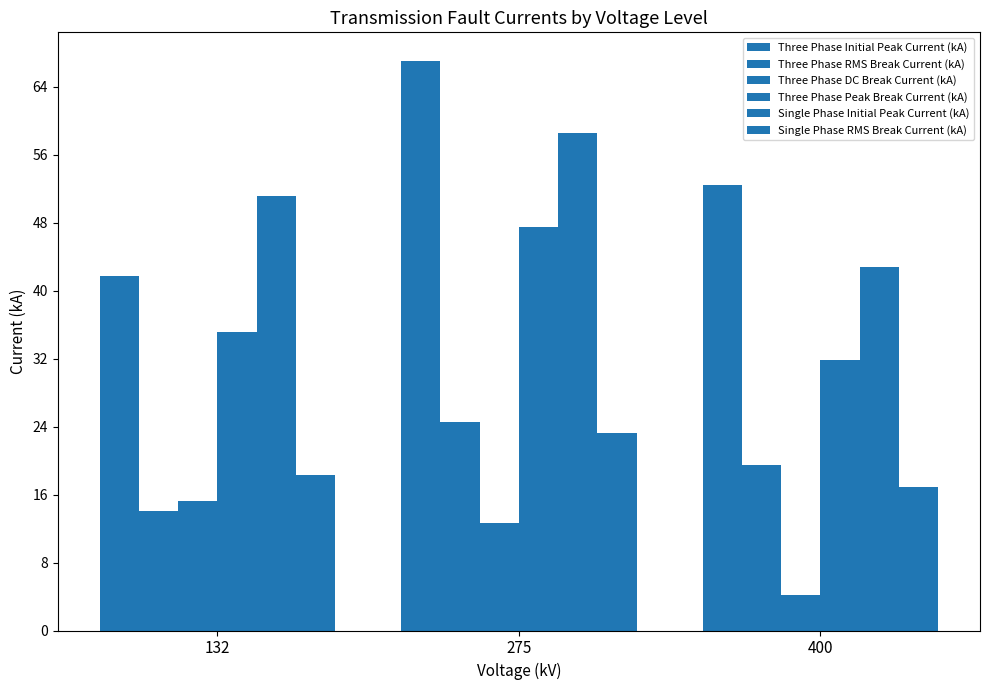

True or false: Three Phase DC Break Current (kA) has a value of 15.2 at 132.

True